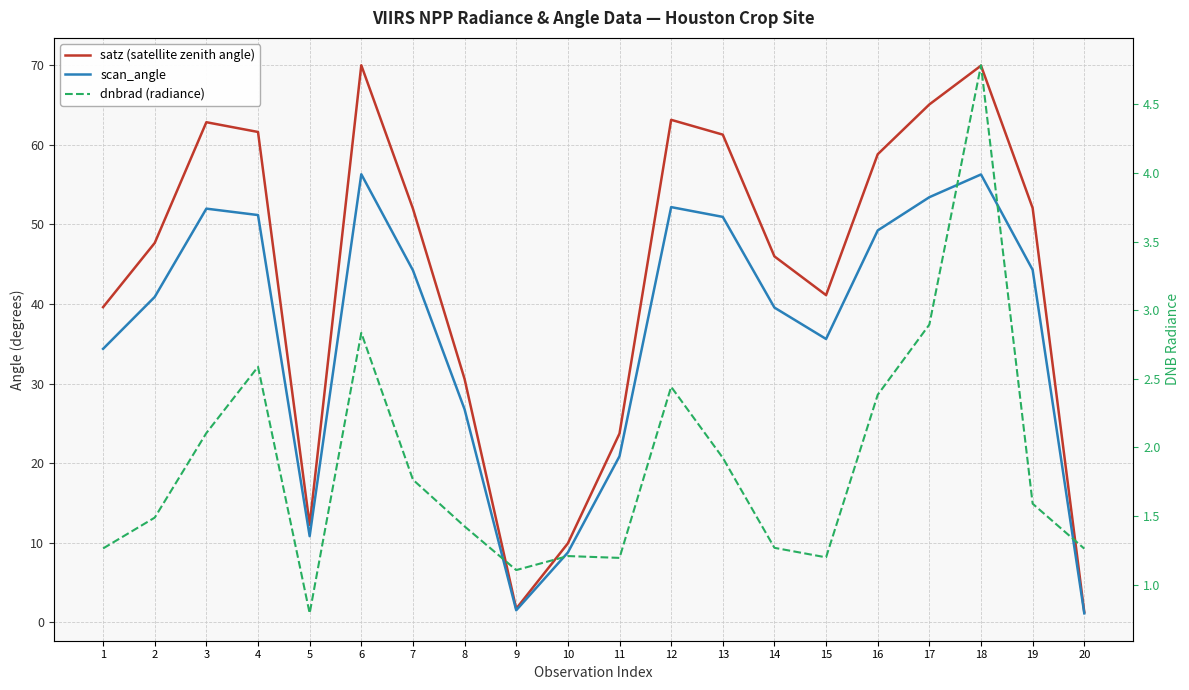

What are all the series names shown in the legend?

satz (satellite zenith angle), scan_angle, dnbrad (radiance)